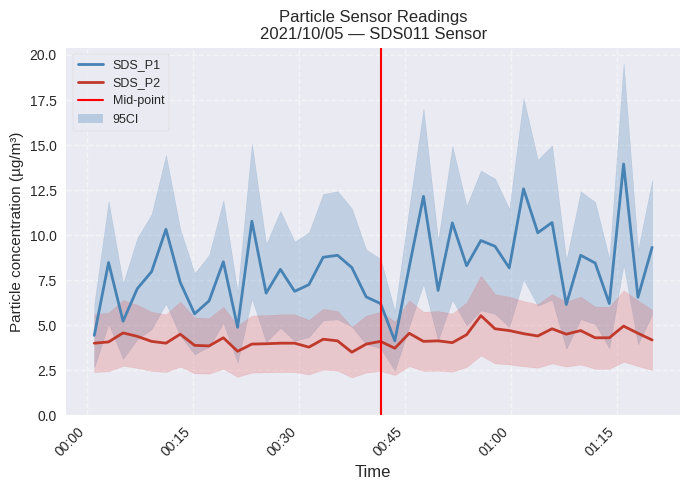

True or false: SDS_P1 has more than 1 interior local peaks.

True